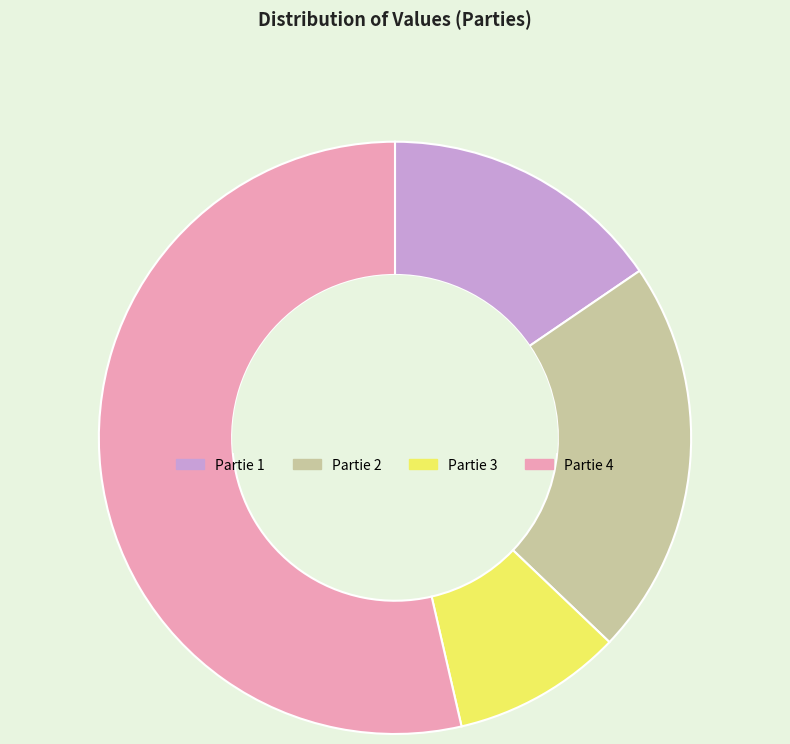

Which category has the biggest portion of the pie?

Partie 4